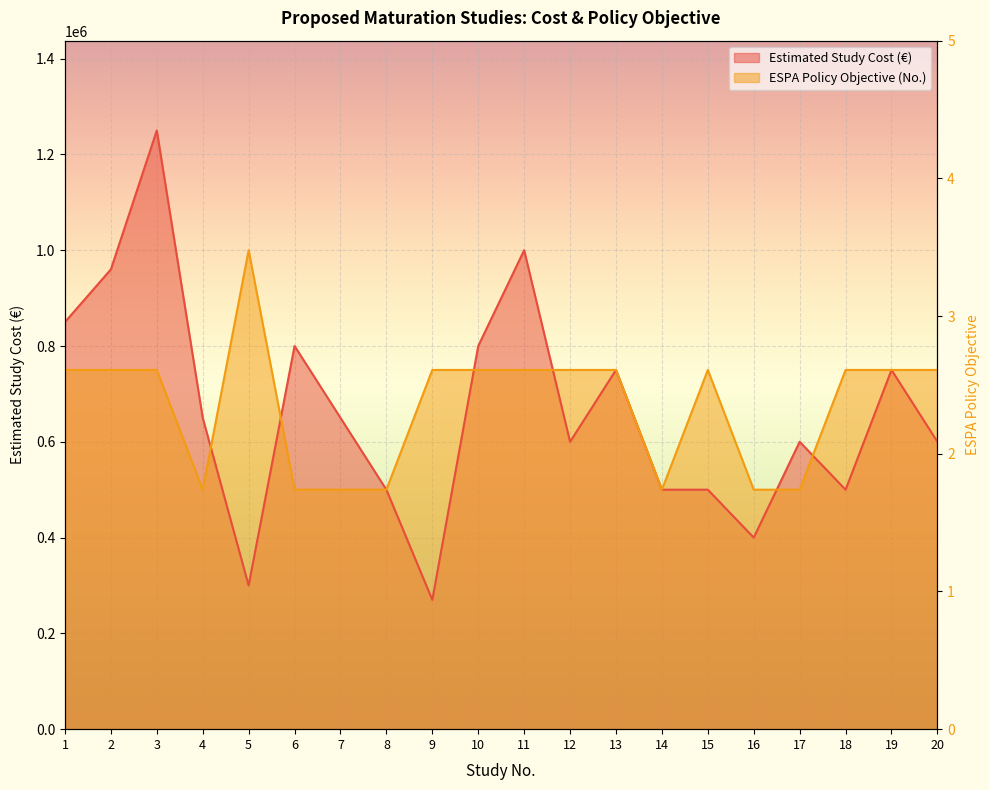

What value does the Estimated Study Cost (€) series have at 10, to the nearest 100?

800000